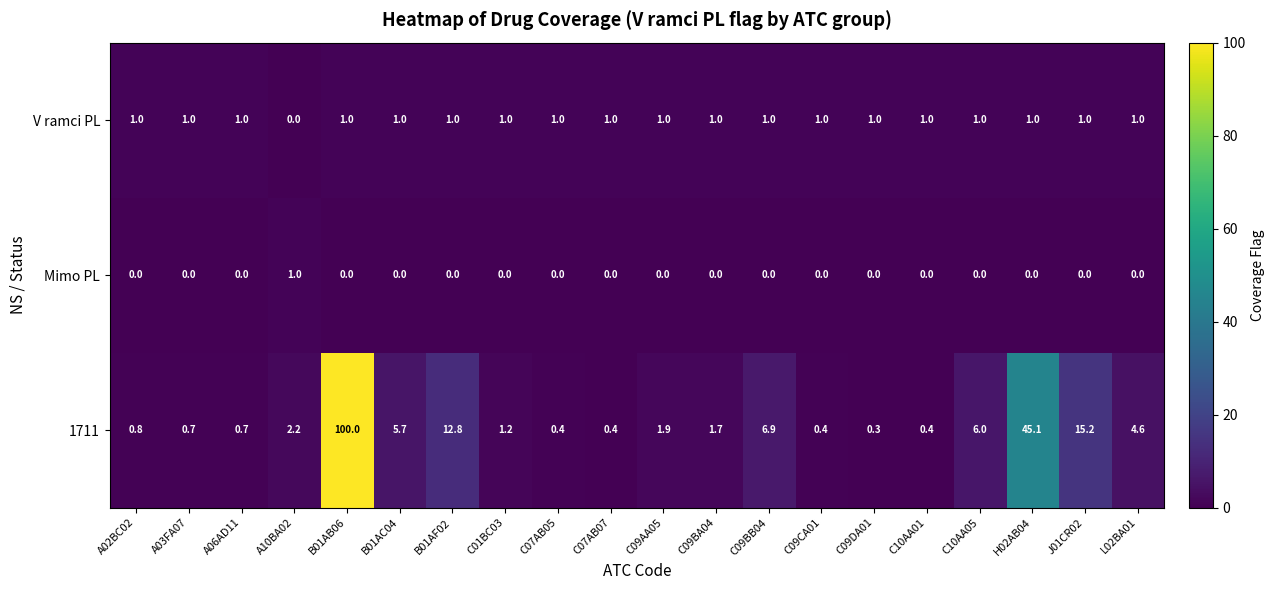

At A03FA07, list the series in order from largest to smallest.

V ramci PL, 1711, Mimo PL